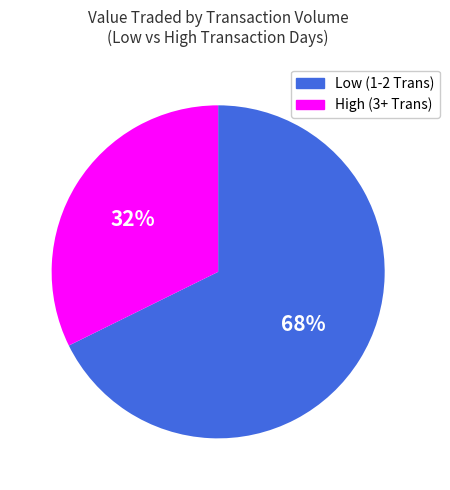

How many segments does this pie chart have?

2